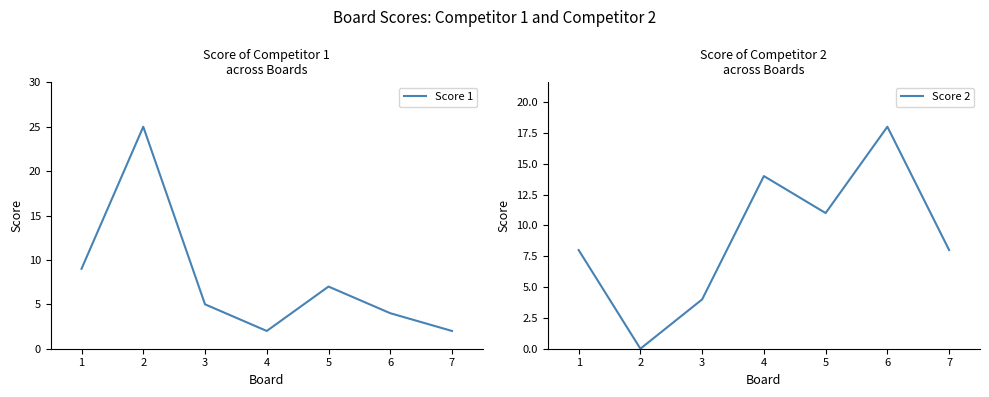

Rank the series by their maximum value, from lowest to highest.

Score 2, Score 1